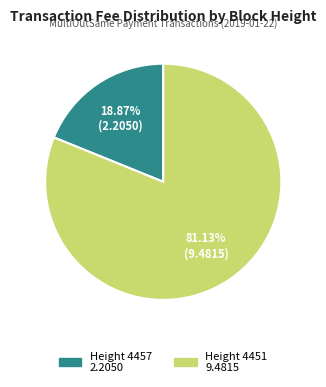

How many segments does this pie chart have?

2